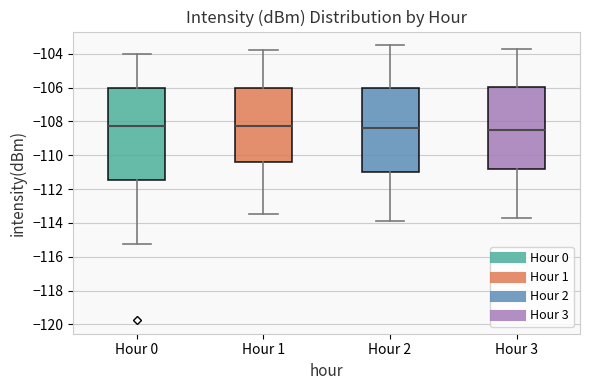

Reading left to right, read every box against the y-axis: the position of its median line, the range the box covers, and the ends of its whiskers. The values are not printed on the chart, so give them approximately, as read against the axis.

Hour 0: median -108.2, box -111.4 to -106.0, whiskers -115.2 to -104.0
Hour 1: median -108.2, box -110.4 to -106.0, whiskers -113.4 to -103.8
Hour 2: median -108.4, box -111.0 to -106.0, whiskers -113.8 to -103.4
Hour 3: median -108.4, box -110.8 to -106.0, whiskers -113.6 to -103.6